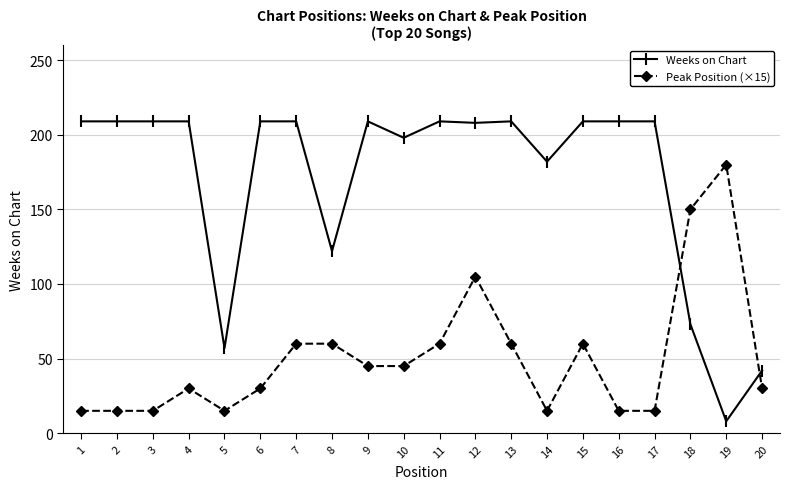

What is the value of the Weeks on Chart point at the 12th from the left?

208